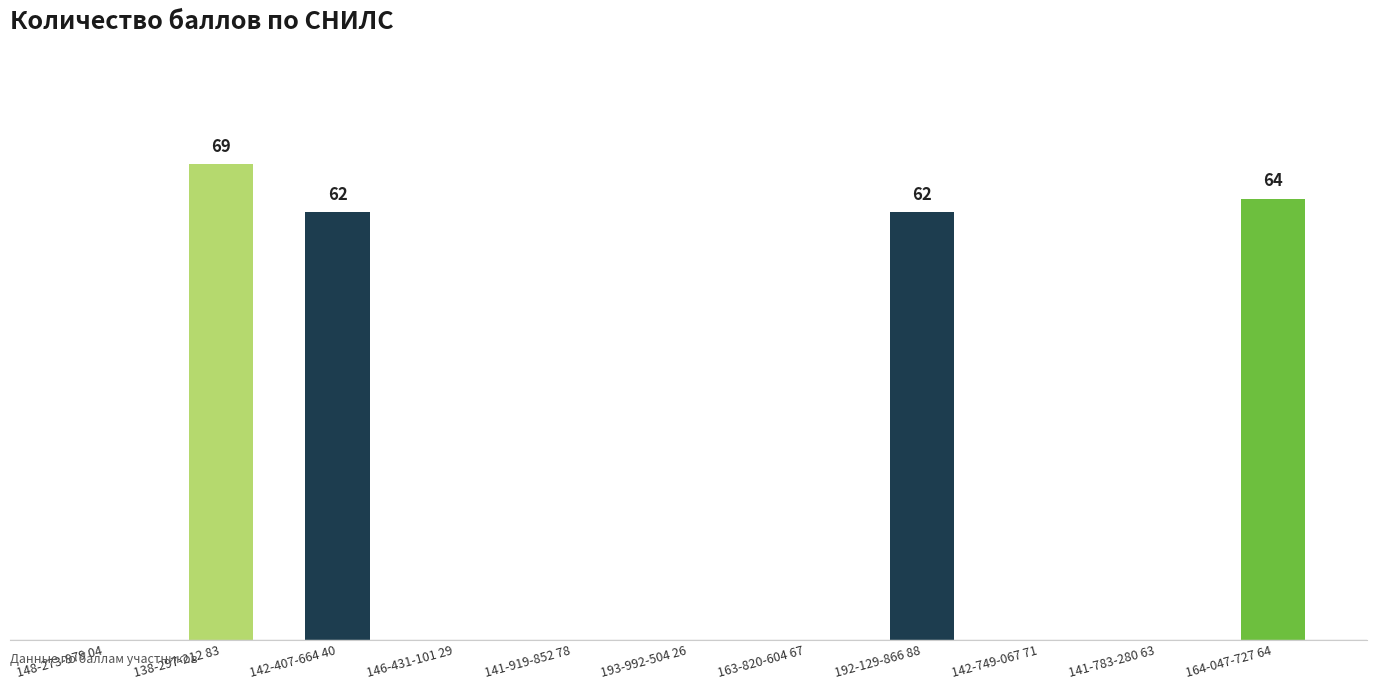

Which category has the lowest value across all series?

148-273-979 04